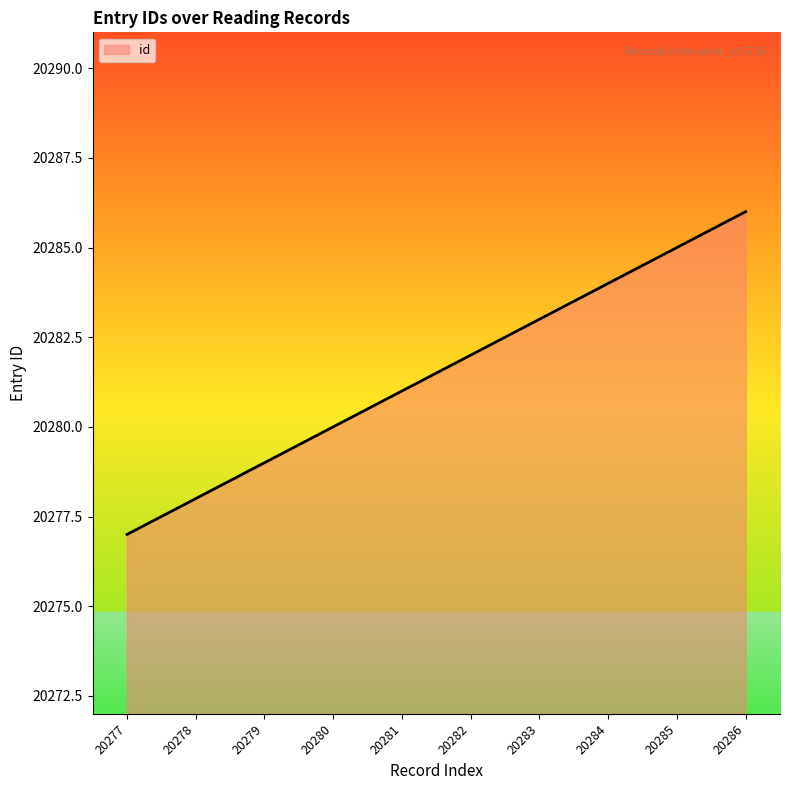

Reading right to left, list all the values displayed in this chart.

20286=20286	20285=20285	20284=20284	20283=20283	20282=20282	20281=20281	20280=20280	20279=20279	20278=20278	20277=20277